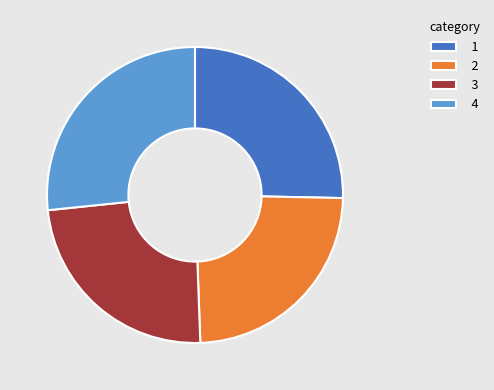

What is the largest slice in the pie chart?

4